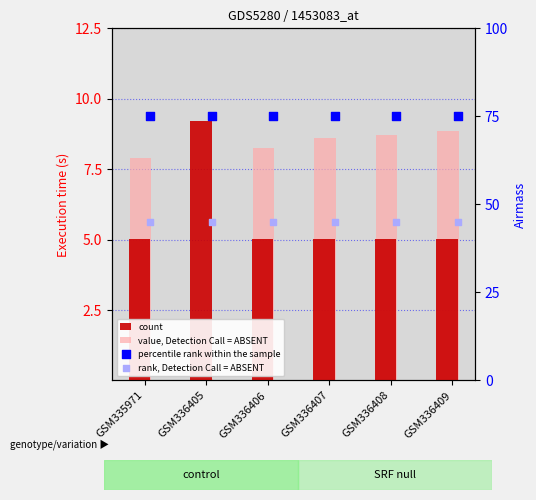

What are all the series names shown in the legend?

count, value, Detection Call = ABSENT, percentile rank within the sample, rank, Detection Call = ABSENT